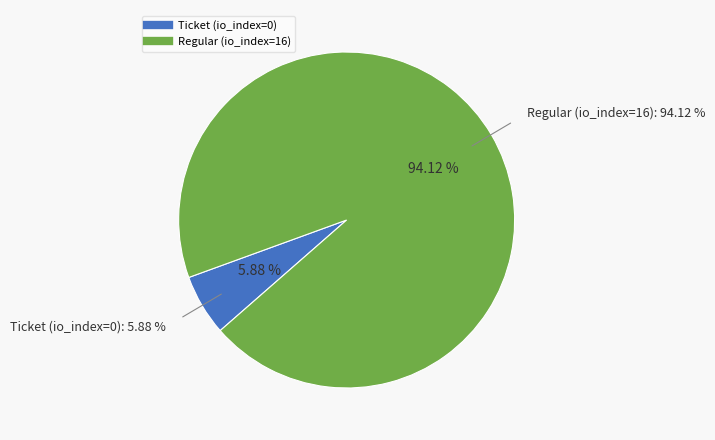

Rank the categories by value from highest to lowest.

Regular (io_index=16), Ticket (io_index=0)